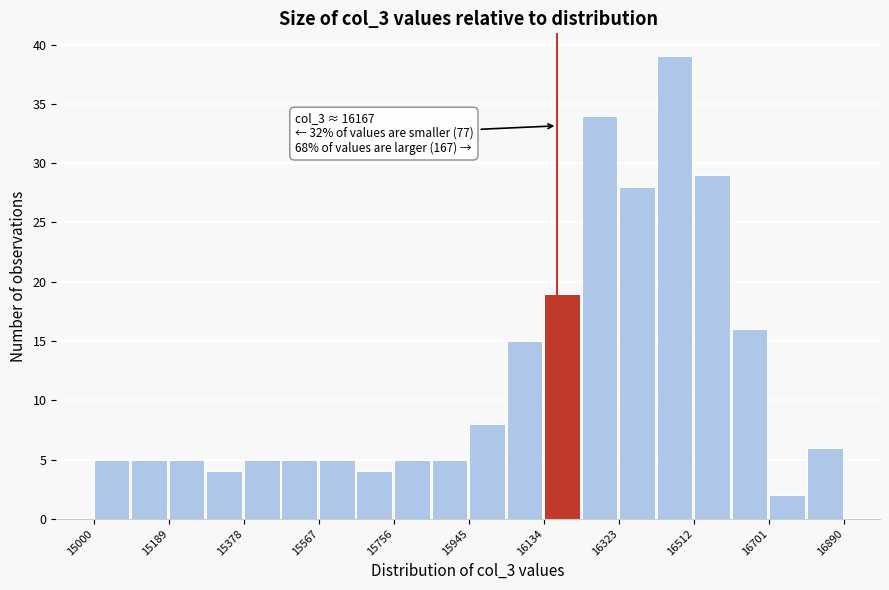

Over which range of the x-axis is the bar tallest?

16420 to 16520